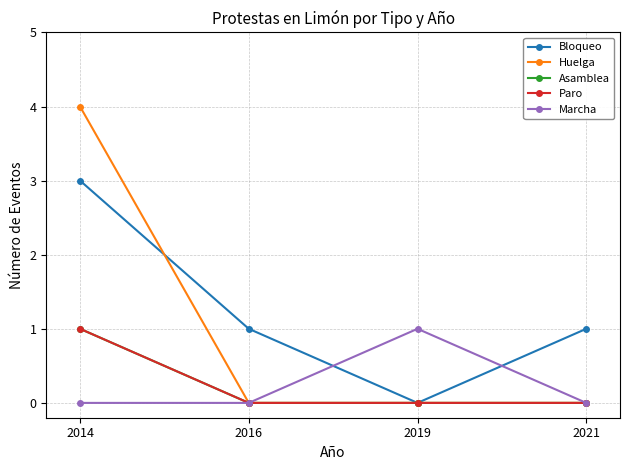

What is the spread (max minus min) of values at 2021?

1